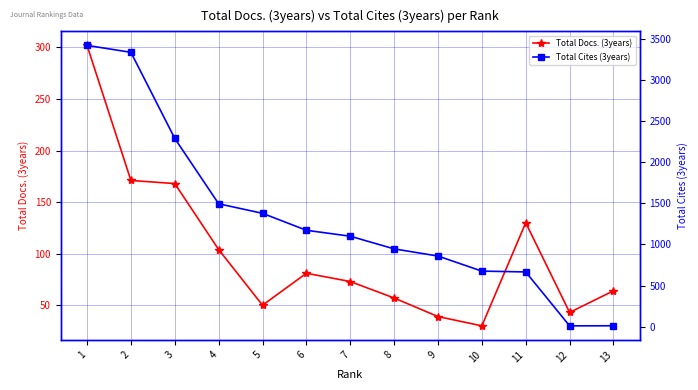

True or false: Total Docs. (3years) and Total Cites (3years) intersect in this chart.

True